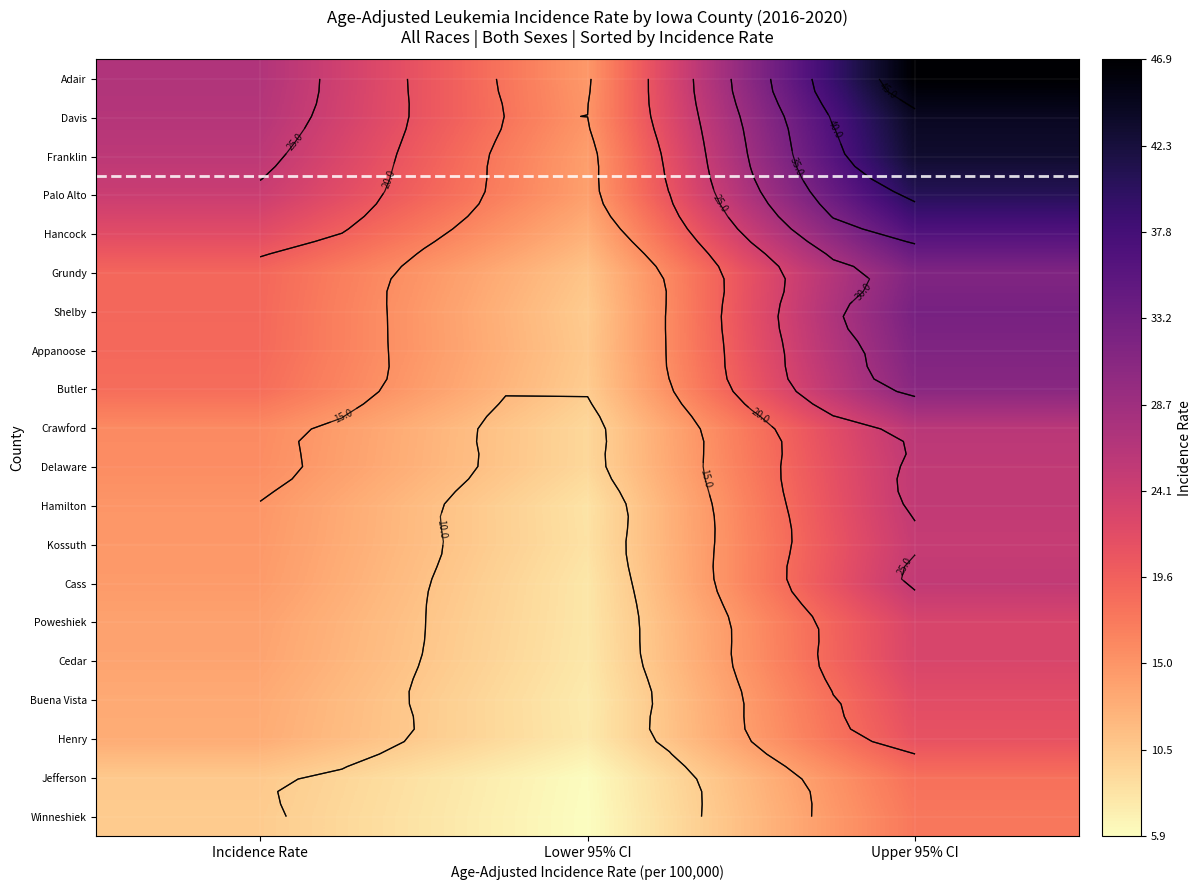

What is the difference between the maximum and minimum values in the Appanoose series?

21.3